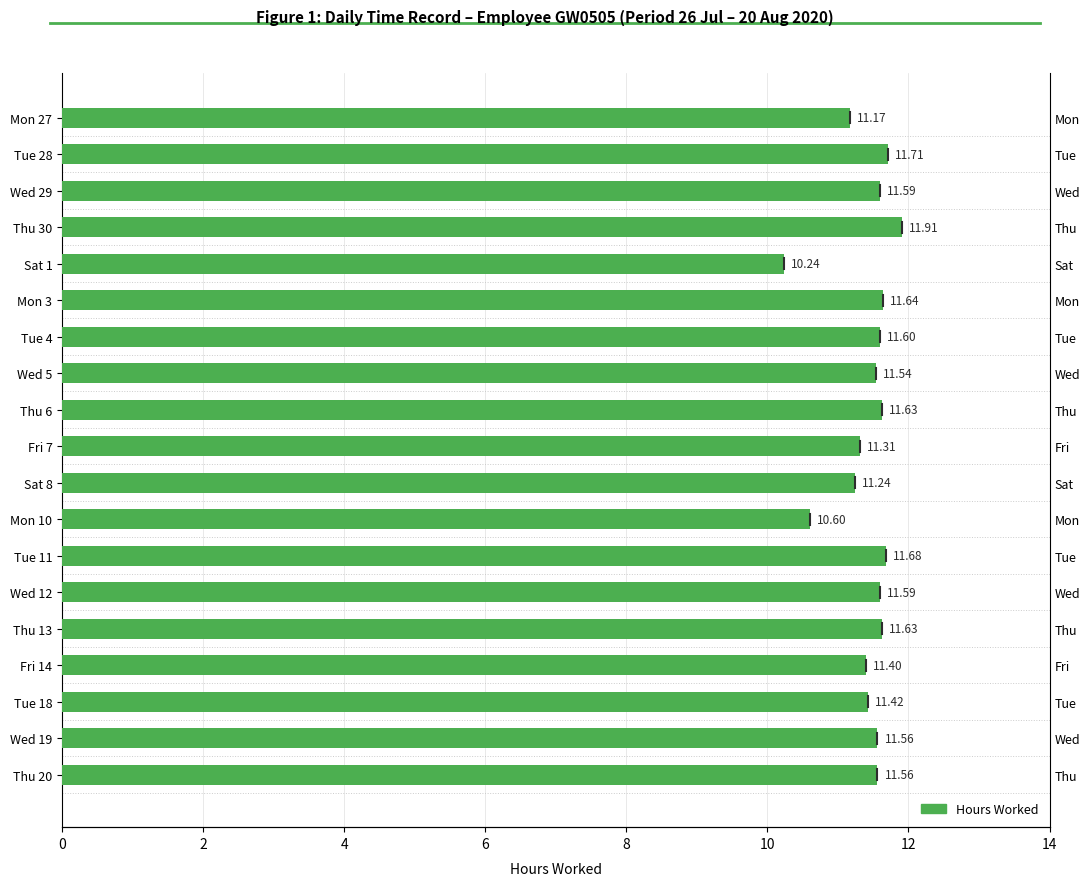

What is the change in value from Fri 7 to Tue 18?

+0.1